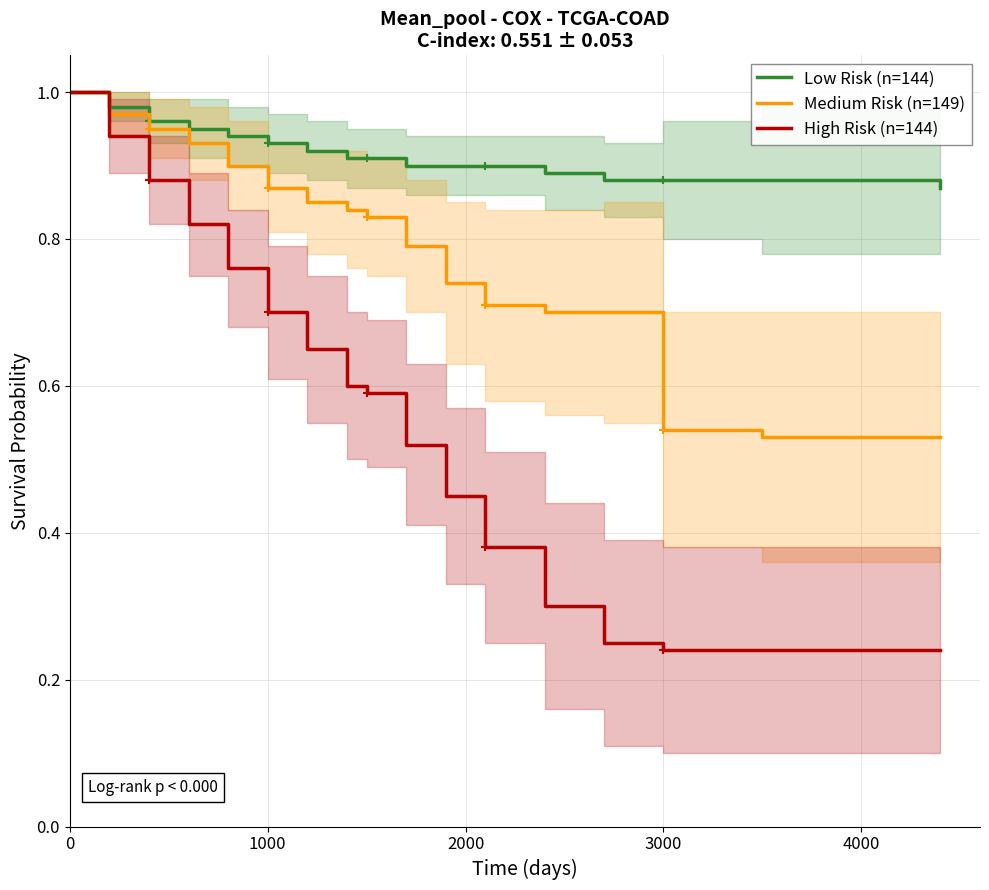

Reading left to right, what are all the values shown in this chart?

Low Risk (n=144): 1.0	1.0	1.0	0.9	0.9	0.9	0.9	0.9	0.9	0.9	0.9	0.9	0.9	0.9	0.9	0.9	0.9
Medium Risk (n=149): 1.0	1.0	0.9	0.9	0.9	0.9	0.8	0.8	0.8	0.8	0.7	0.7	0.7	0.7	0.5	0.5	0.5
High Risk (n=144): 1.0	0.9	0.9	0.8	0.8	0.7	0.7	0.6	0.6	0.5	0.5	0.4	0.3	0.2	0.2	0.2	0.2